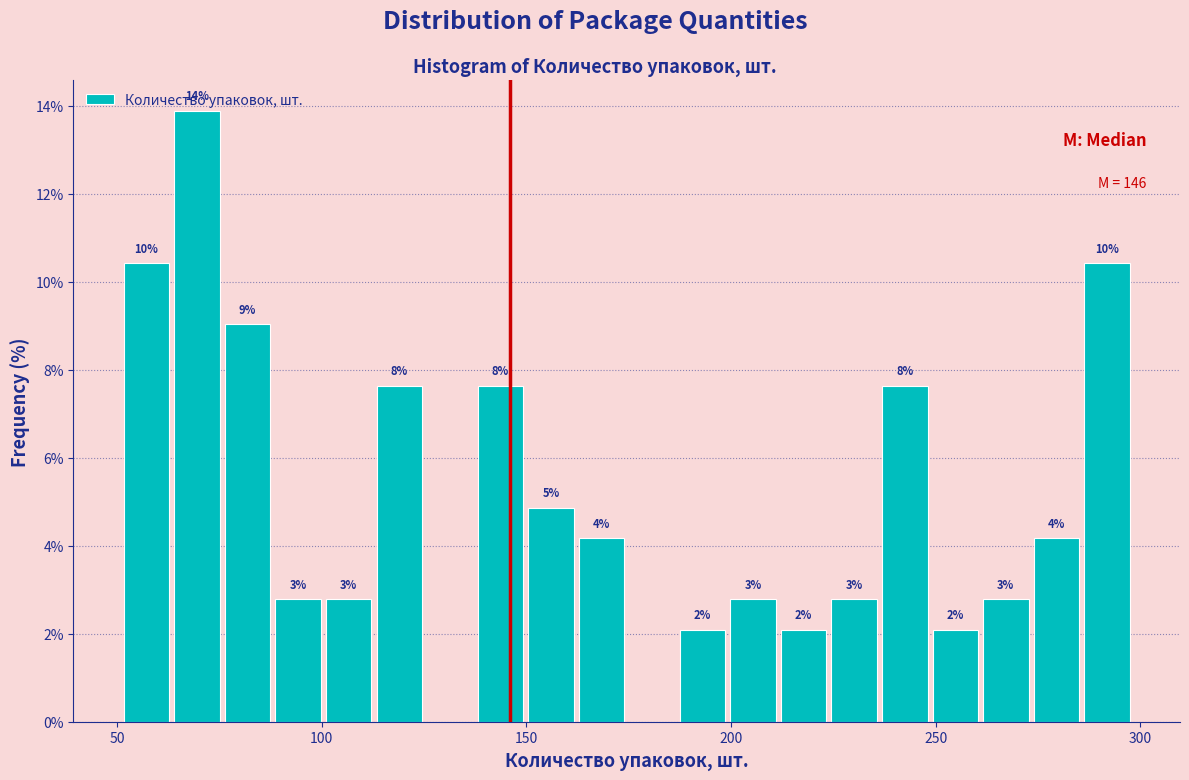

Read against the x-axis, roughly where is the centre of the tallest bar?

70